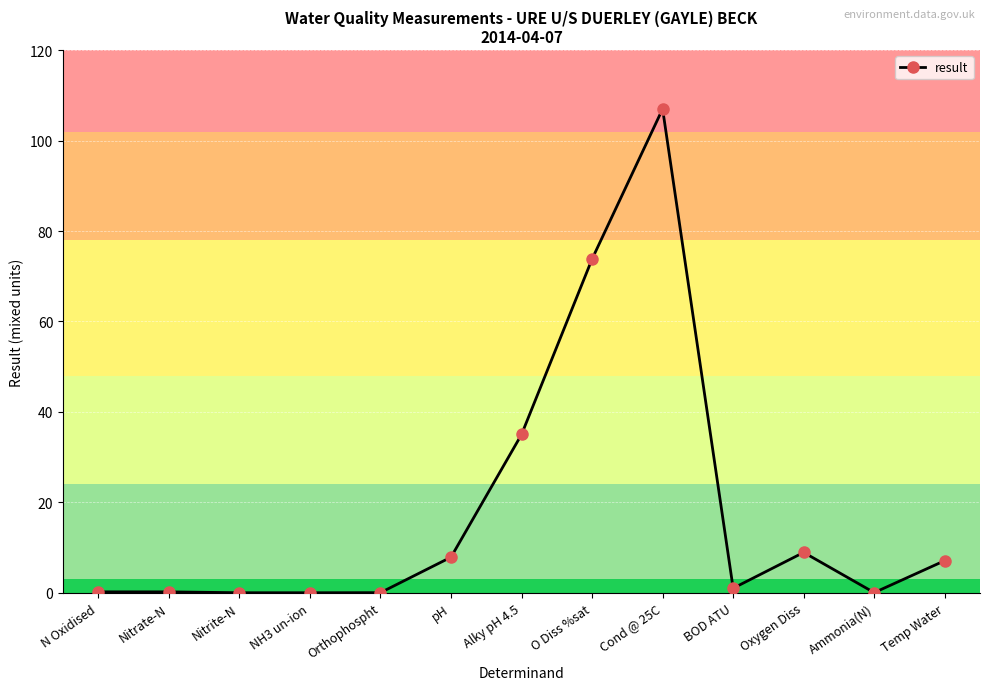

What is the difference between the values at Oxygen Diss and Orthophospht?

8.9